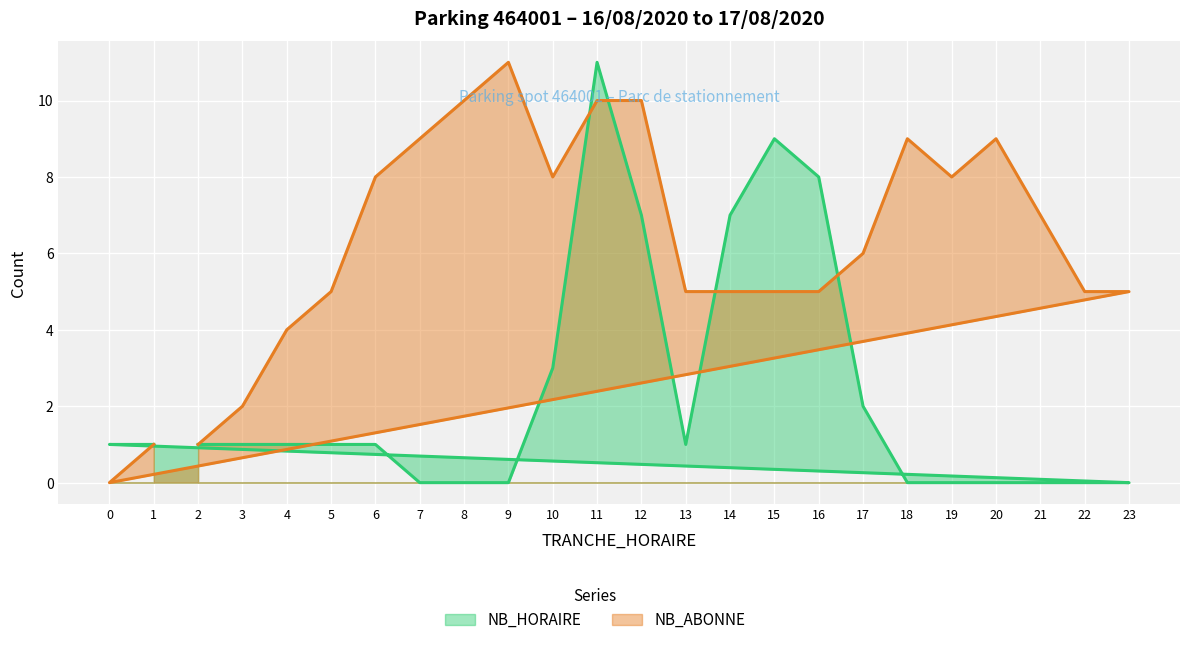

Rank the series by their maximum value, from highest to lowest.

NB_HORAIRE, NB_ABONNE